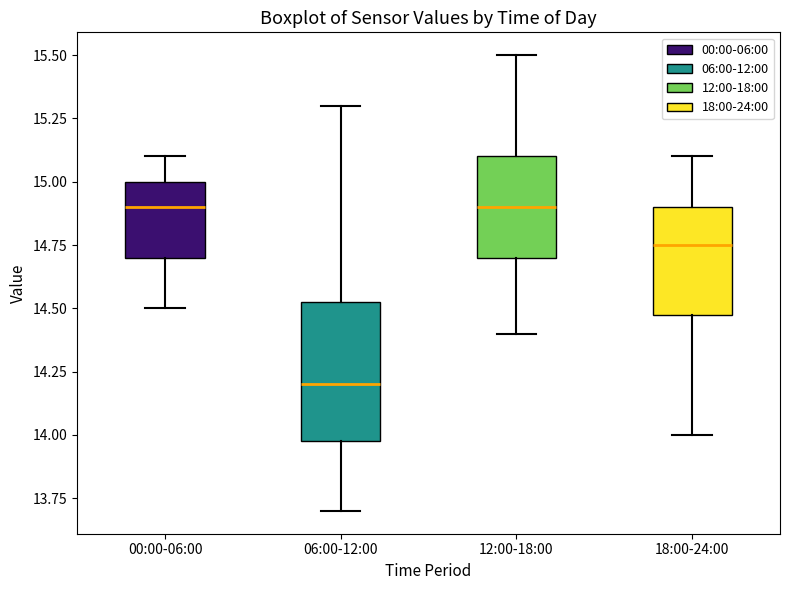

Reading left to right, transcribe this box plot: for each box, give where its median line is, the range the box spans, and where its two whiskers end, as read against the y-axis. The values are not printed on the chart, so give them approximately, as read against the axis.

00:00-06:00: median 14.90, box 14.70 to 15.00, whiskers 14.50 to 15.10
06:00-12:00: median 14.20, box 14.00 to 14.55, whiskers 13.70 to 15.30
12:00-18:00: median 14.90, box 14.70 to 15.10, whiskers 14.40 to 15.50
18:00-24:00: median 14.75, box 14.50 to 14.90, whiskers 14.00 to 15.10